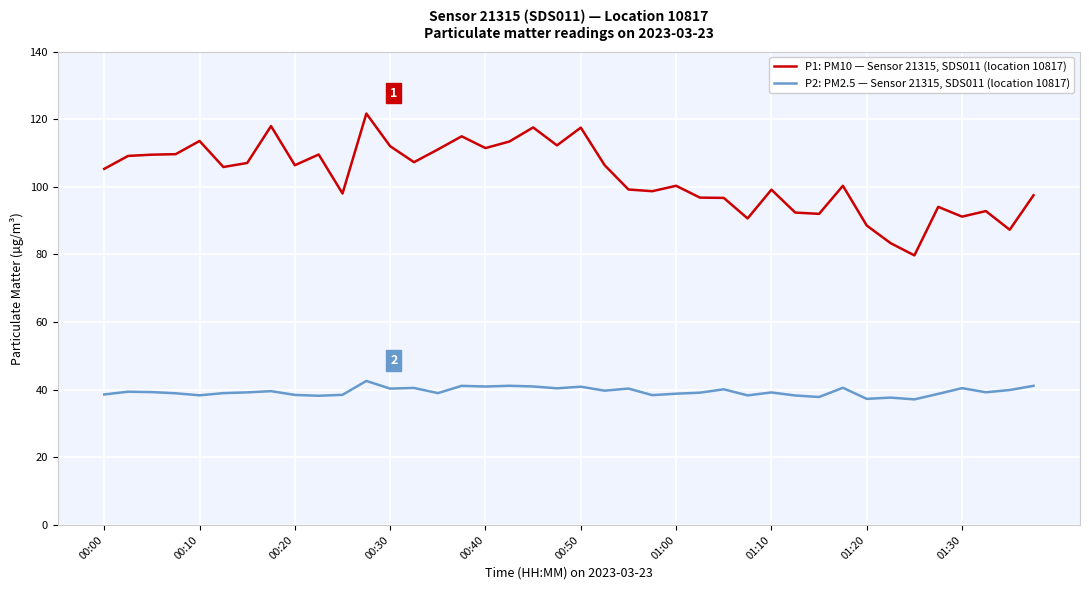

What is the highest value of the P1: PM10 — Sensor 21315, SDS011 (location 10817) series?

121.7